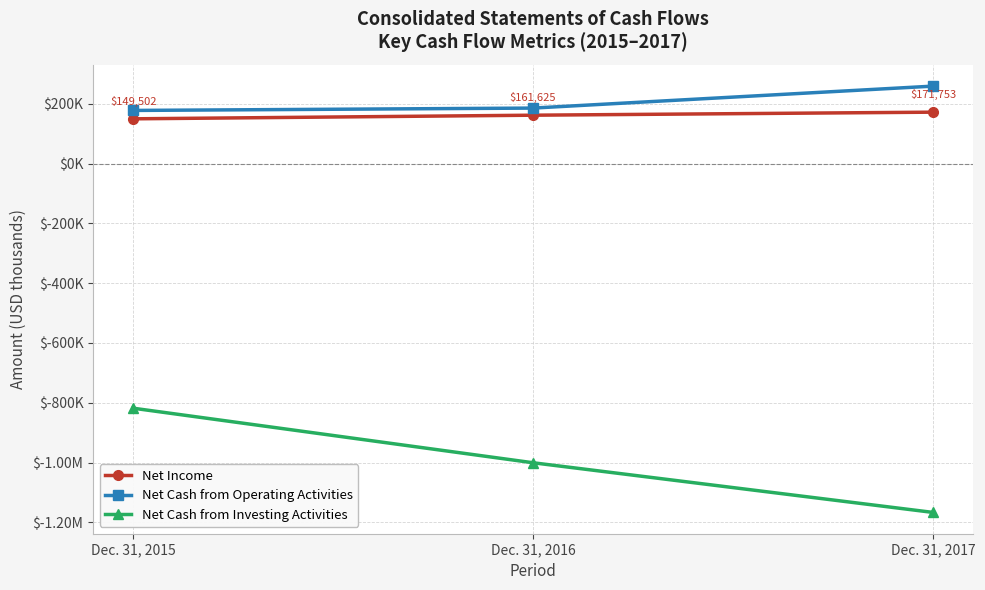

Which series has the largest total across all categories?

Net Cash from Operating Activities